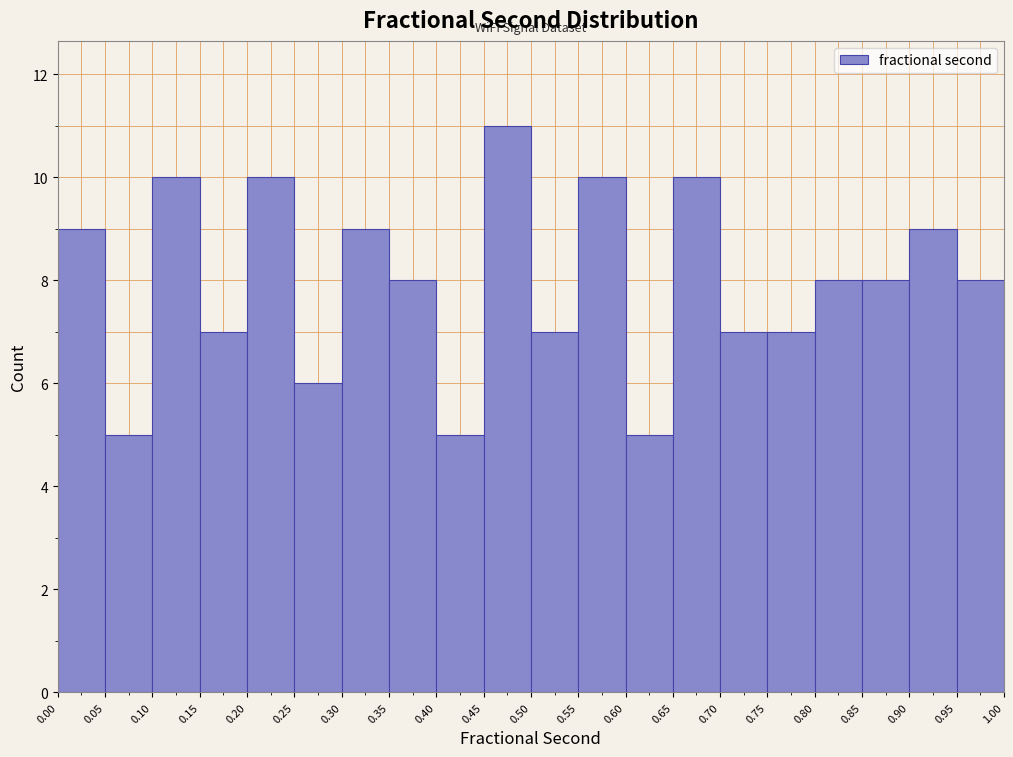

How tall is the bar that spans 0.85 to 0.90 on the x-axis? The values are not printed on the chart, so give them approximately, as read against the axis.

8